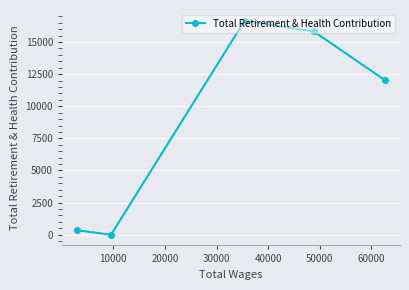

What is the difference between the second highest and minimum values?

15826